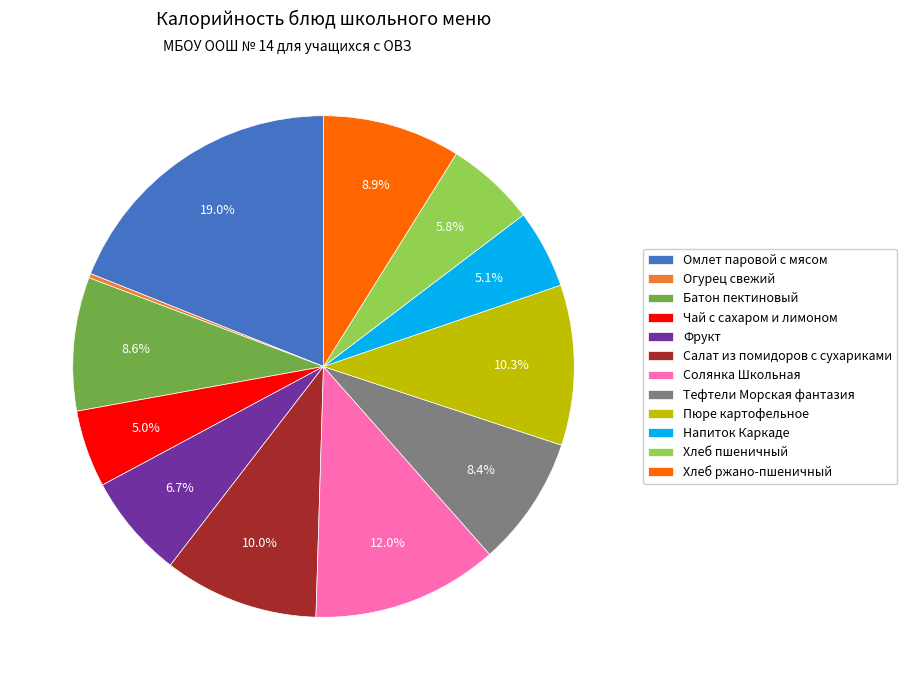

What is the smallest slice in the pie chart?

Огурец свежий